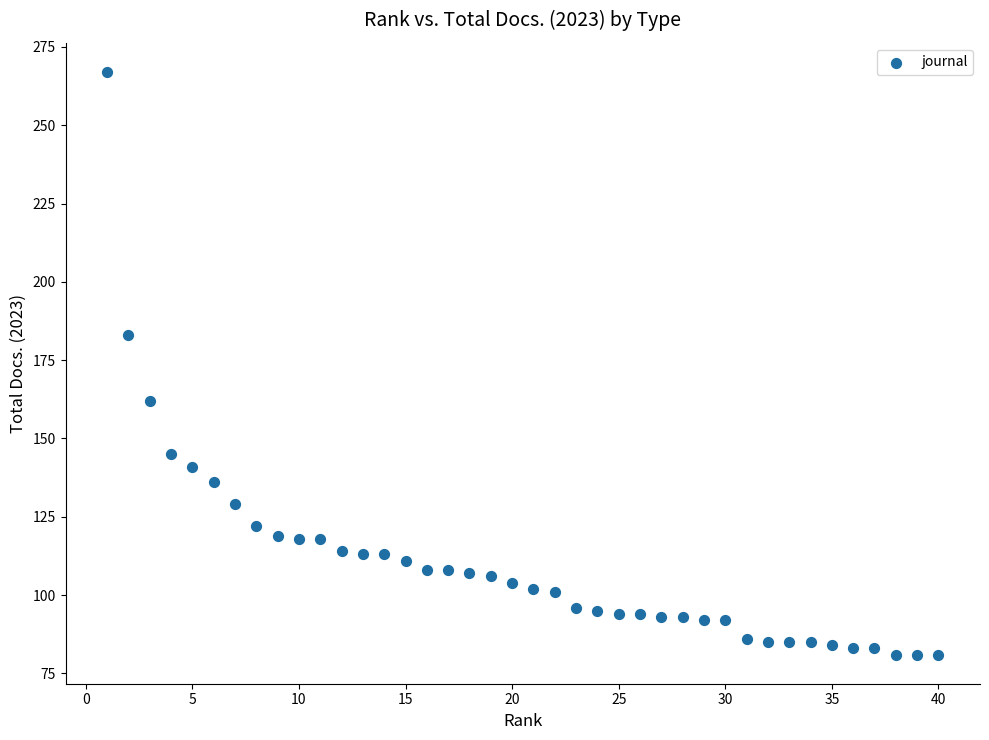

What is the range of X values (max minus min)?

39